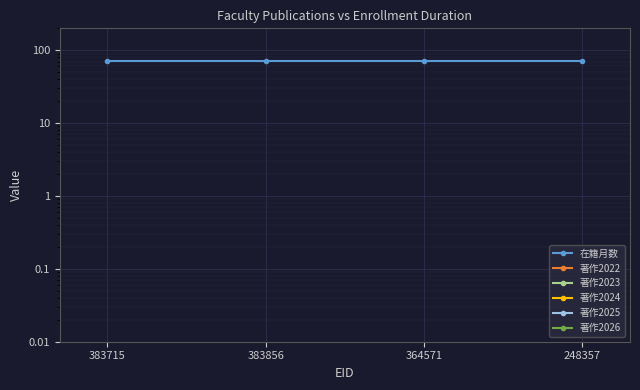

True or false: 著作2023 and 在籍月数 intersect in this chart.

False